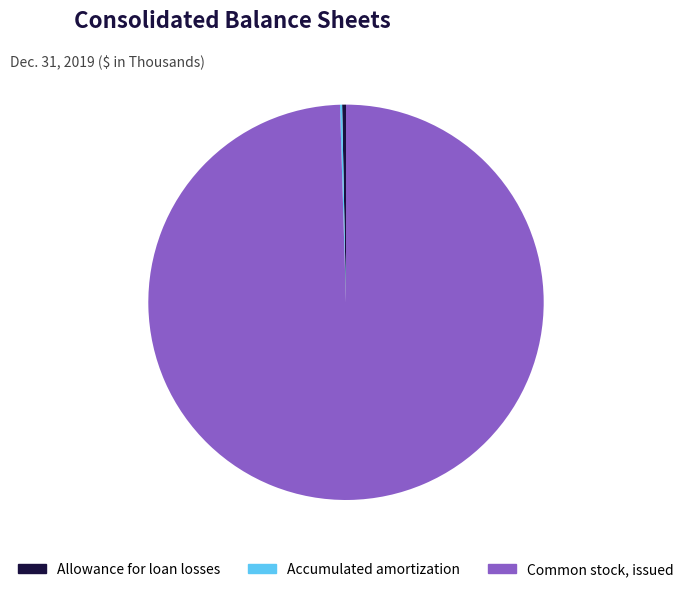

Which slice is the largest?

Common stock, issued